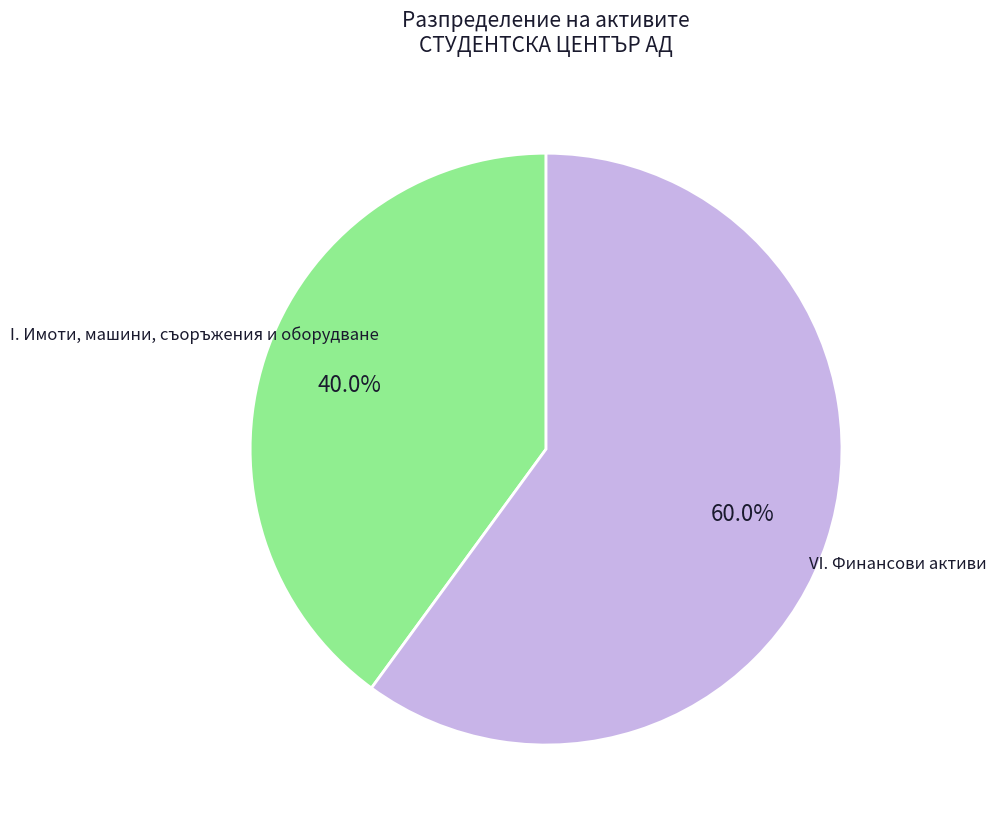

Rank the categories by value from lowest to highest.

I. Имоти, машини, съоръжения и оборудване, VI. Финансови активи